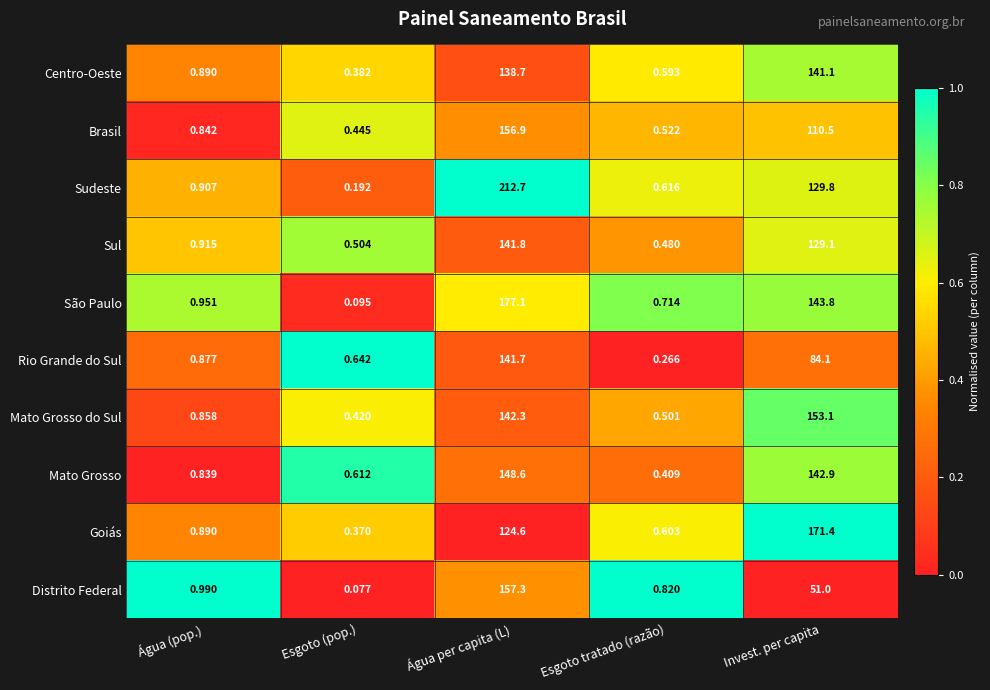

Between Água per capita (L) and Esgoto tratado (razão), which series saw the biggest shift?

Sudeste